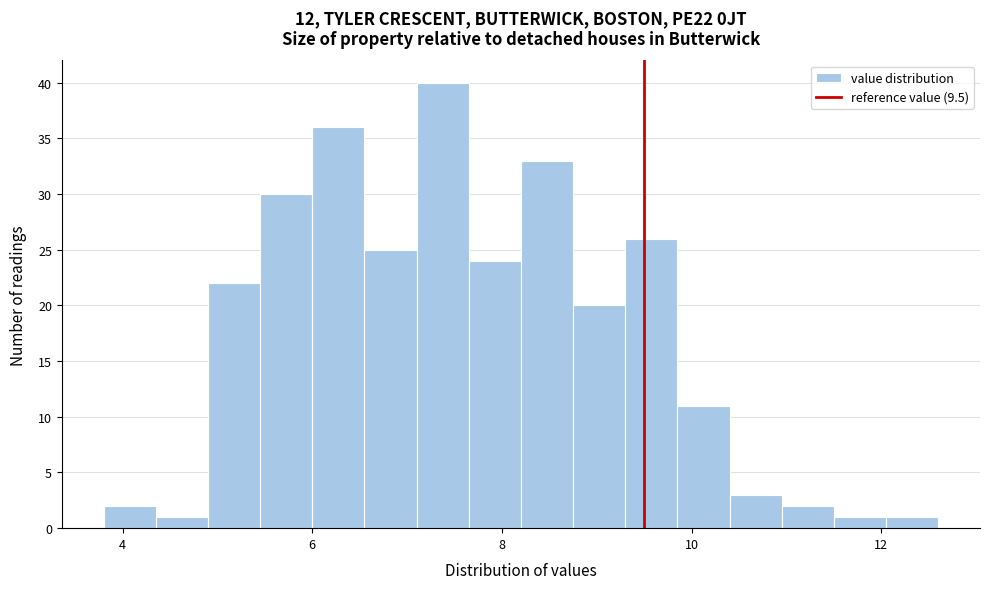

Around what value on the x-axis is the tallest bar? Give the approximate position of its centre, as read against the axis.

7.4